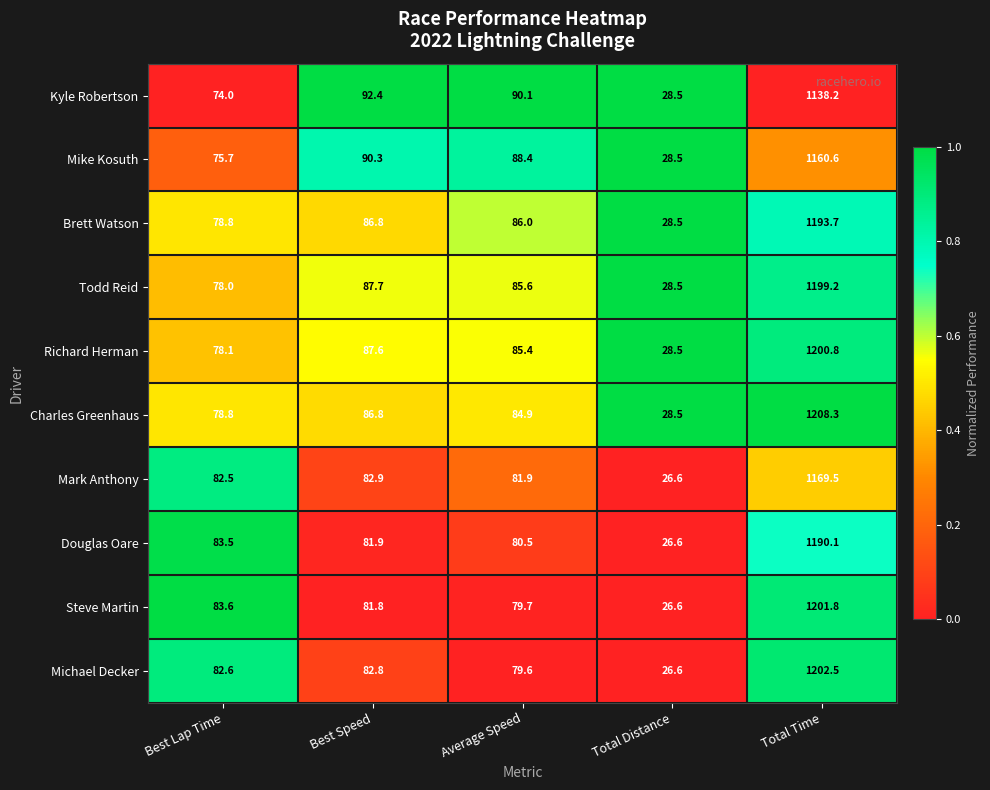

Which series changed the most between Average Speed and Total Distance?

Kyle Robertson